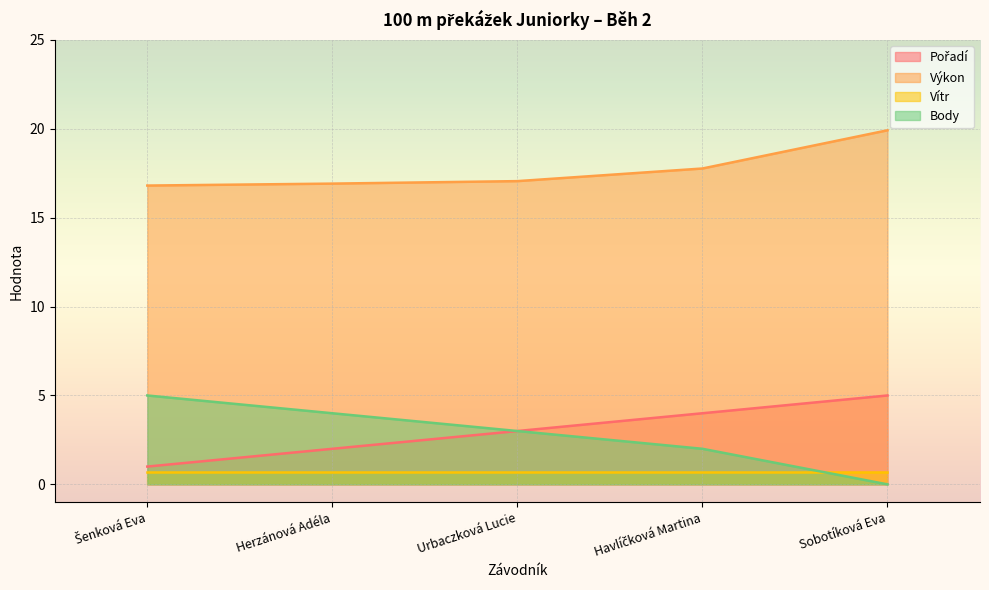

True or false: Výkon and Body cross at least once.

False